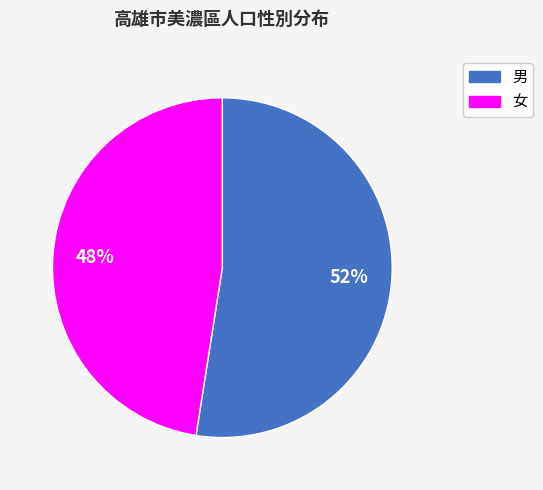

Which category accounts for the majority?

男